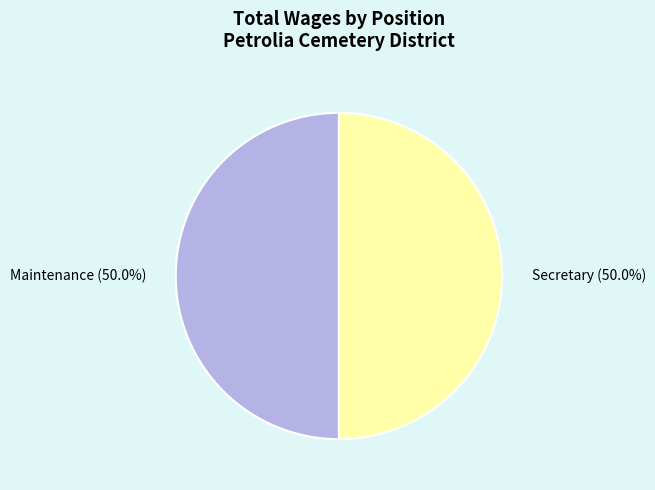

How many segments does this pie chart have?

2